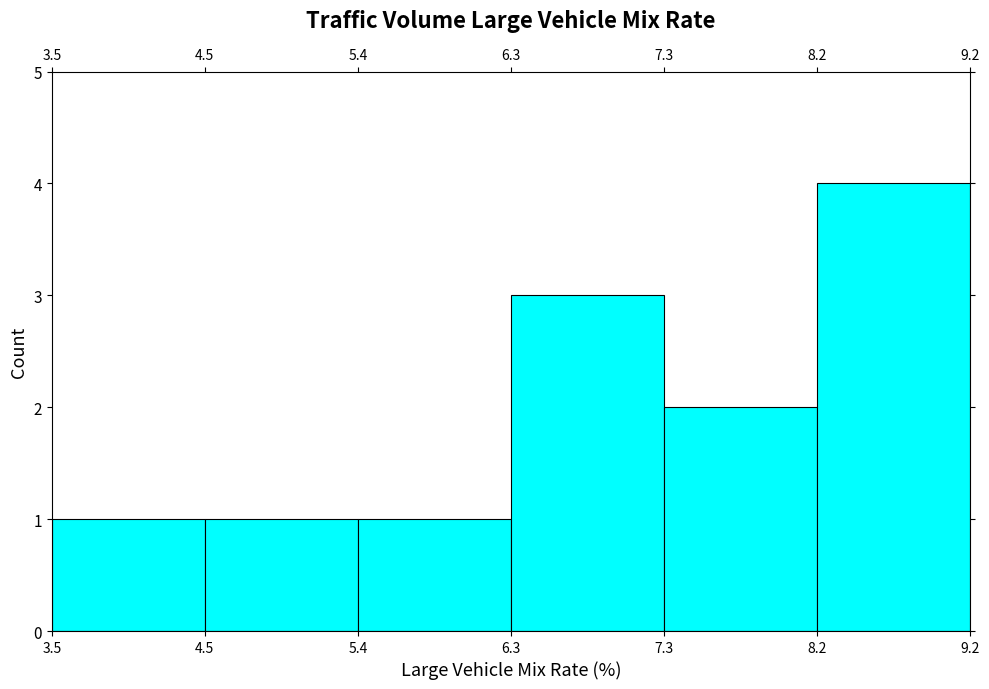

Reading left to right, transcribe this chart: for each bar, give the range it covers on the x-axis and its height. The values are not printed on the chart, so give them approximately, as read against the axis.

3.5 to 4.5: 1
4.5 to 5.4: 1
5.4 to 6.3: 1
6.3 to 7.3: 3
7.3 to 8.2: 2
8.2 to 9.2: 4